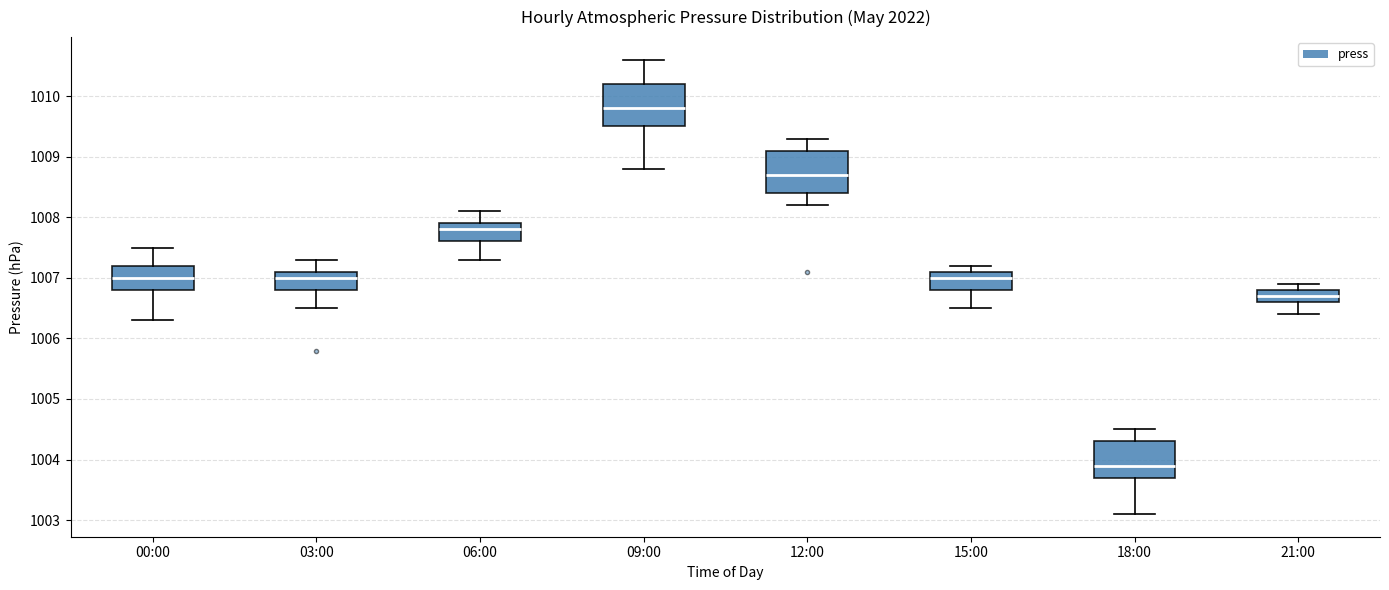

Reading left to right, transcribe this box plot: for each box, give where its median line is, the range the box spans, and where its two whiskers end, as read against the y-axis. The values are not printed on the chart, so give them approximately, as read against the axis.

00:00: median 1007.0, box 1006.8 to 1007.2, whiskers 1006.3 to 1007.5
03:00: median 1007.0, box 1006.8 to 1007.1, whiskers 1006.5 to 1007.3
06:00: median 1007.8, box 1007.6 to 1007.9, whiskers 1007.3 to 1008.1
09:00: median 1009.8, box 1009.5 to 1010.2, whiskers 1008.8 to 1010.6
12:00: median 1008.7, box 1008.4 to 1009.1, whiskers 1008.2 to 1009.3
15:00: median 1007.0, box 1006.8 to 1007.1, whiskers 1006.5 to 1007.2
18:00: median 1003.9, box 1003.7 to 1004.3, whiskers 1003.1 to 1004.5
21:00: median 1006.7, box 1006.6 to 1006.8, whiskers 1006.4 to 1006.9